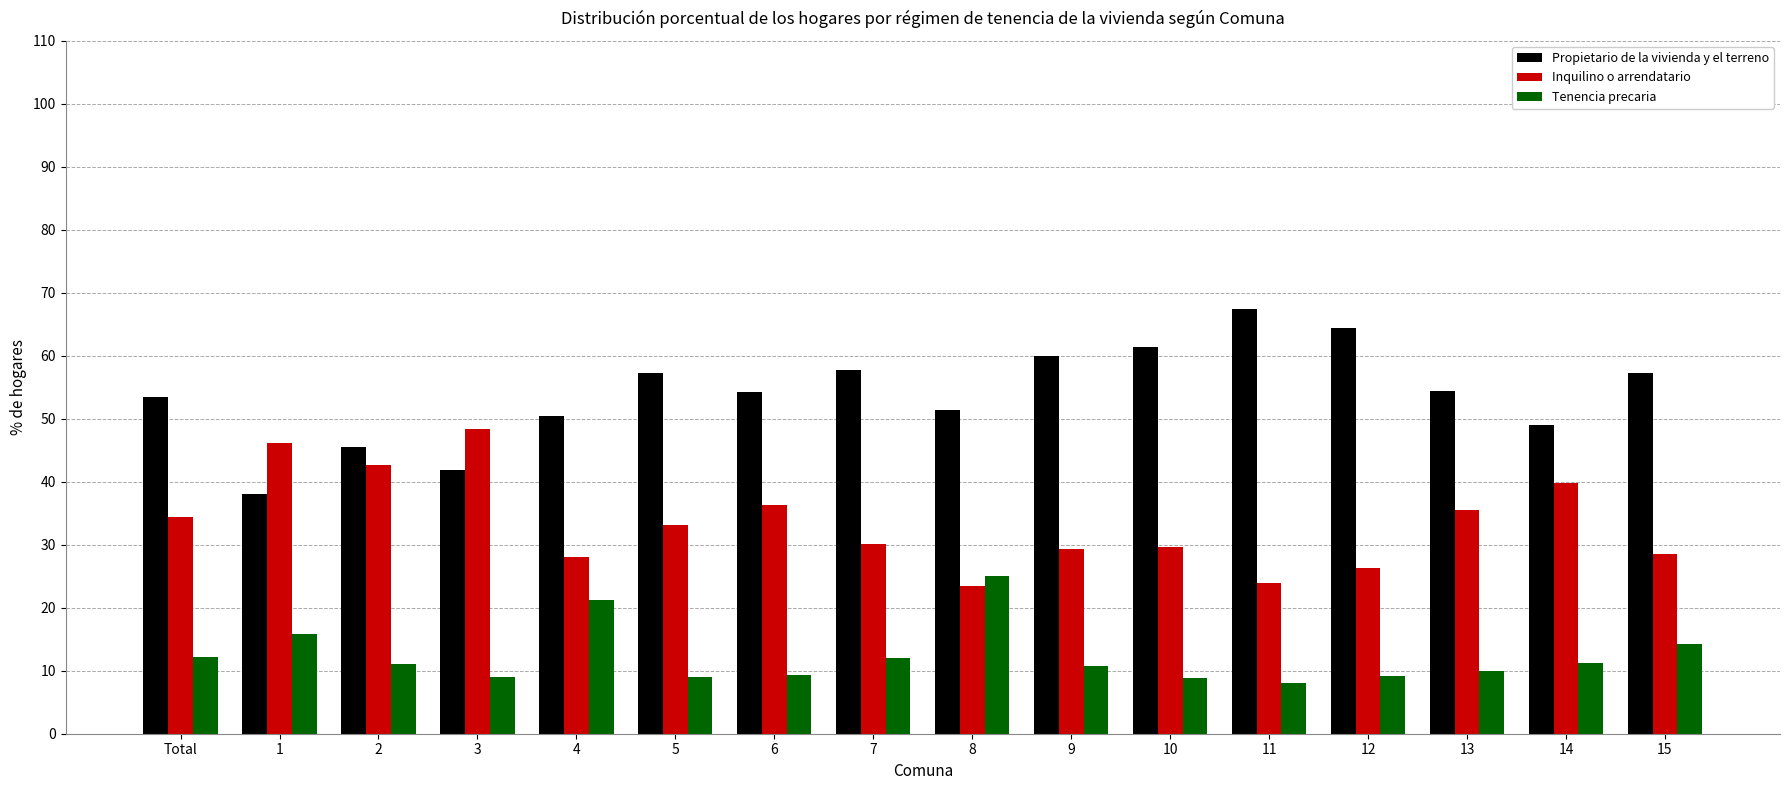

What are all the series names shown in the legend?

Propietario de la vivienda y el terreno, Inquilino o arrendatario, Tenencia precaria